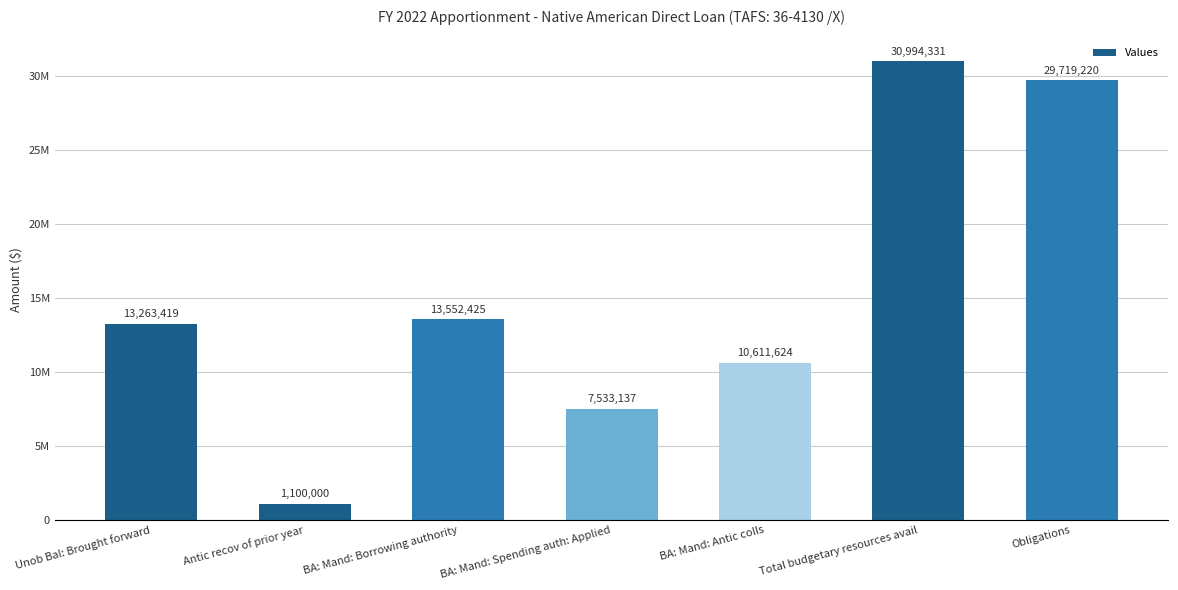

Are the bars grouped side by side (vs. stacked)?

No